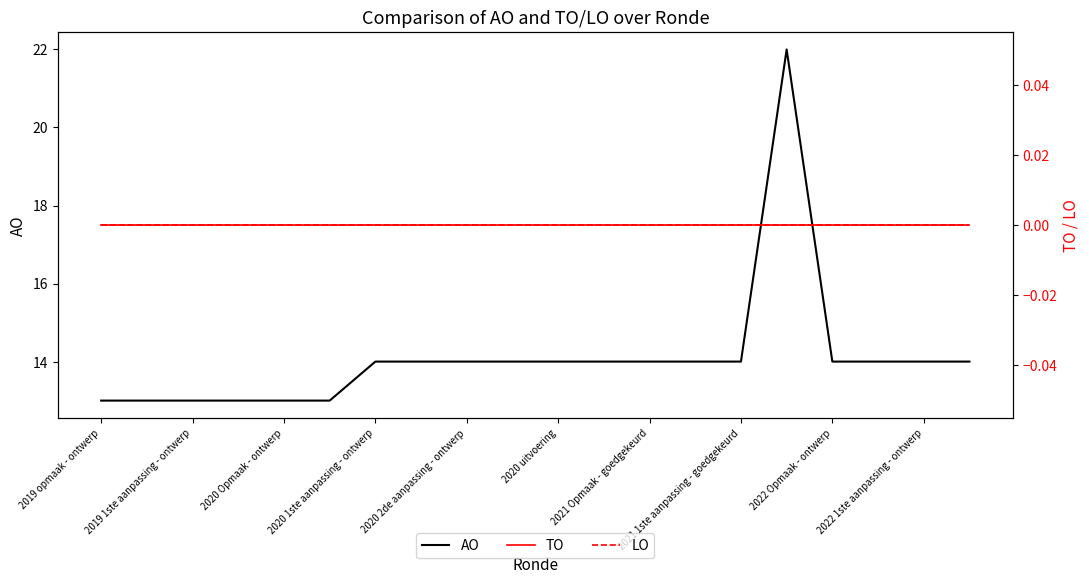

At which label is TO closest to 0?

2019 opmaak - ontwerp